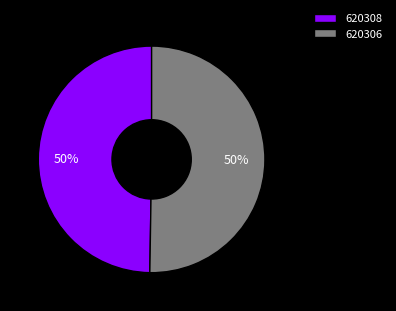

What is the smallest slice in the pie chart?

620308